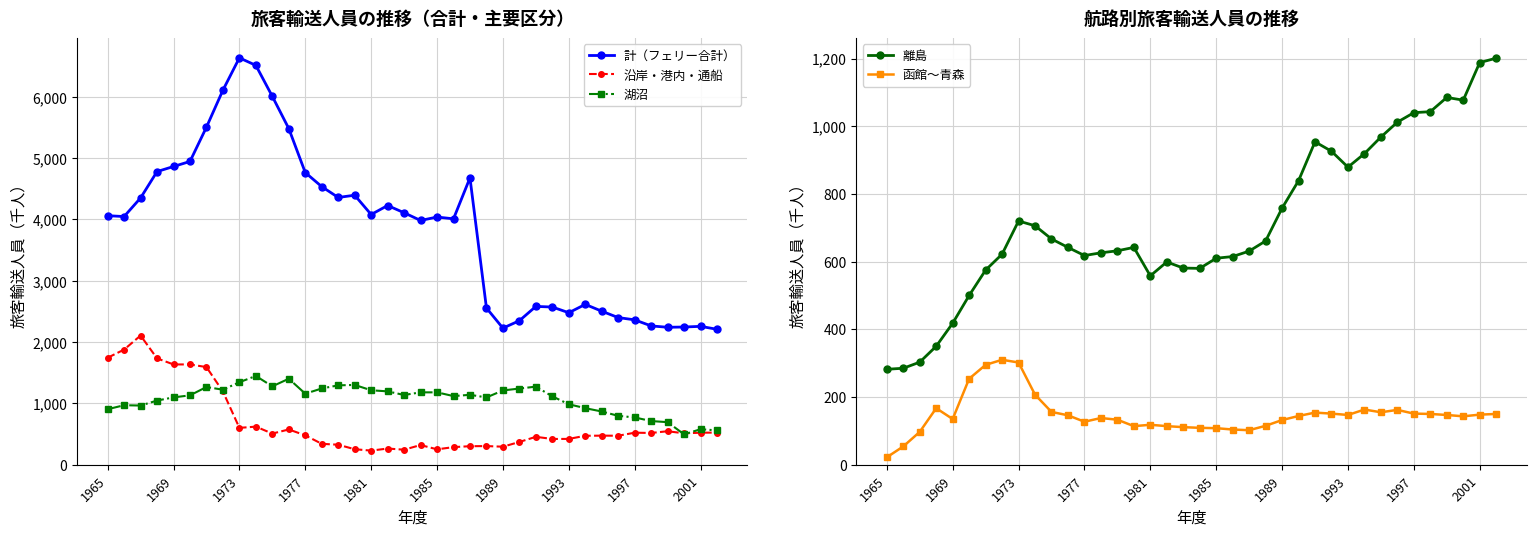

What is the average value of the 湖沼 series?

1067